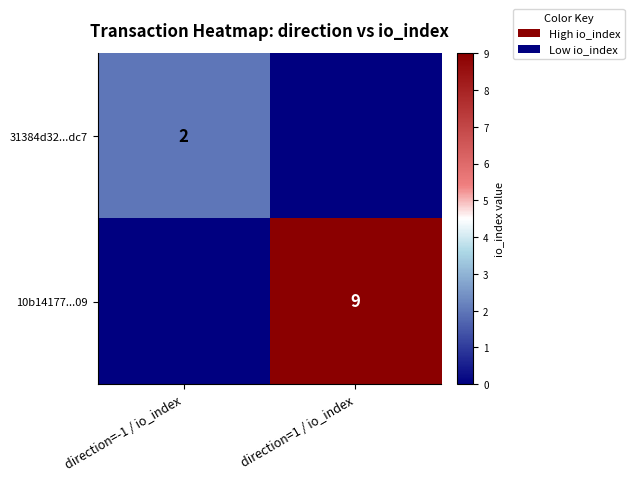

True or false: 31384d32...dc7 has a value of 3 at direction=-1 / io_index.

False